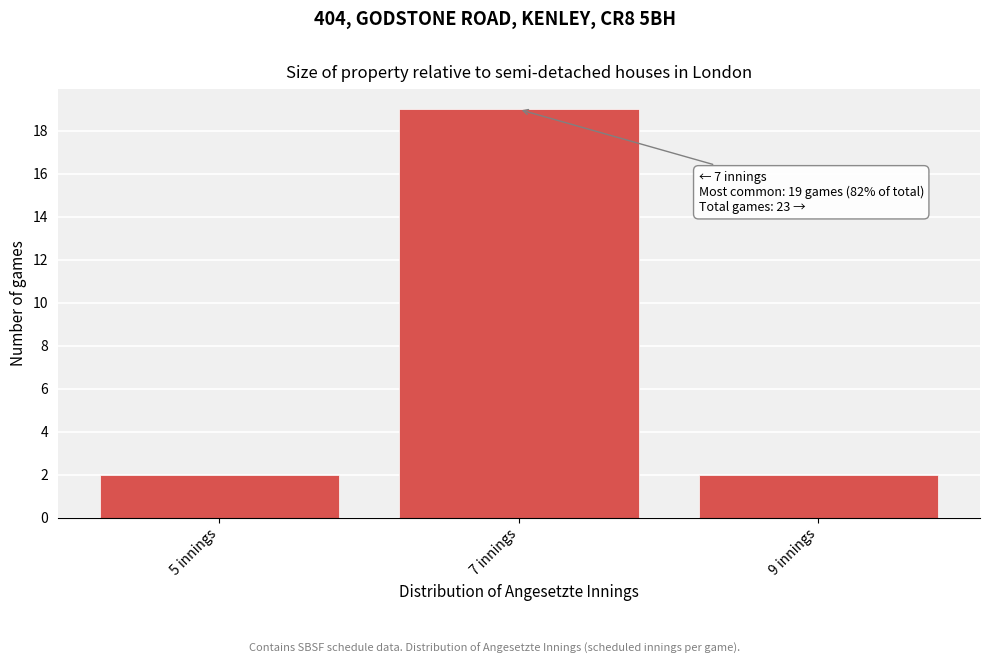

Reading right to left, extract all data points from this chart.

2	19	2